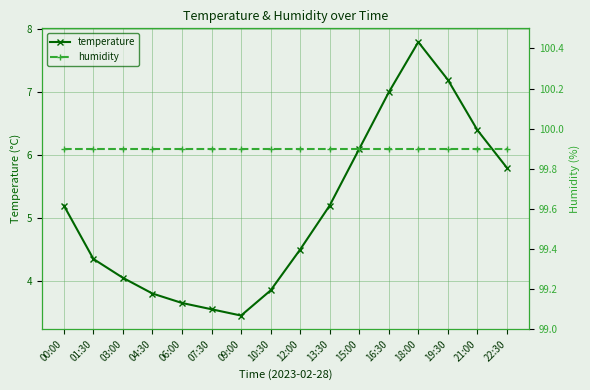

Is it true that humidity equals 23.8 at 19:30?

False